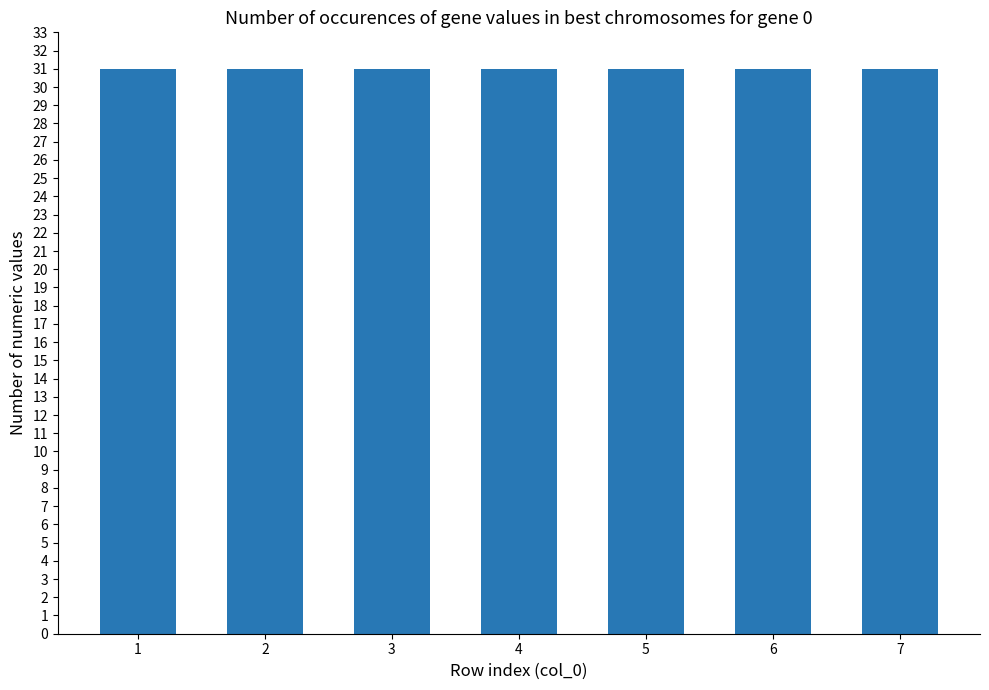

Where is the data nearest to the value 47?

7